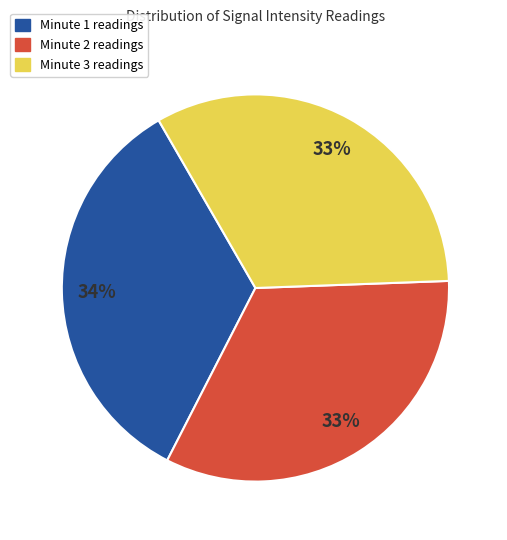

What is the ratio of the value at Minute 1 readings to the value at Minute 2 readings?

1.0